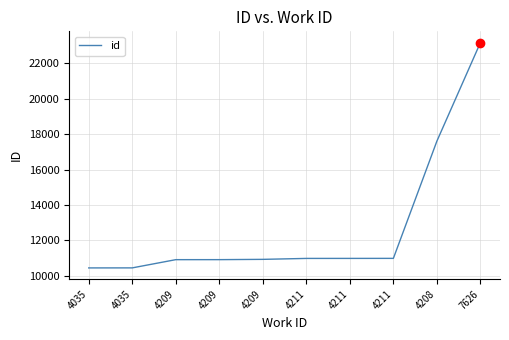

Does the chart have visible grid lines?

Yes